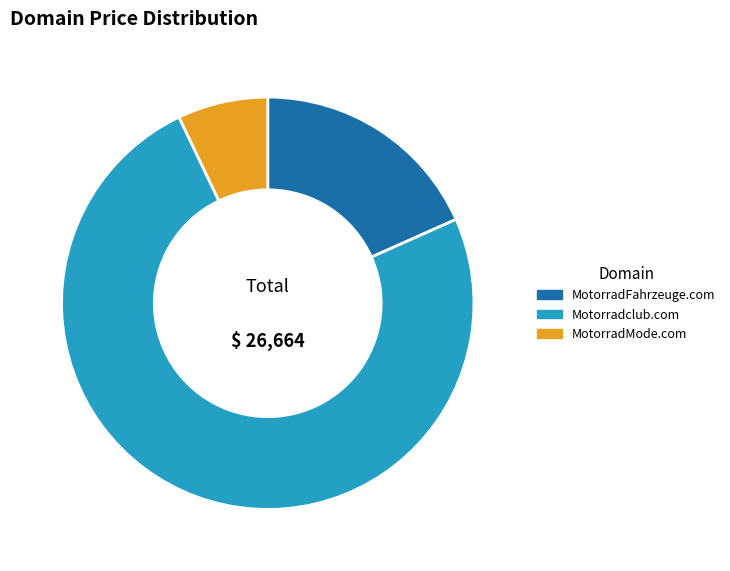

Which category accounts for the majority?

Motorradclub.com